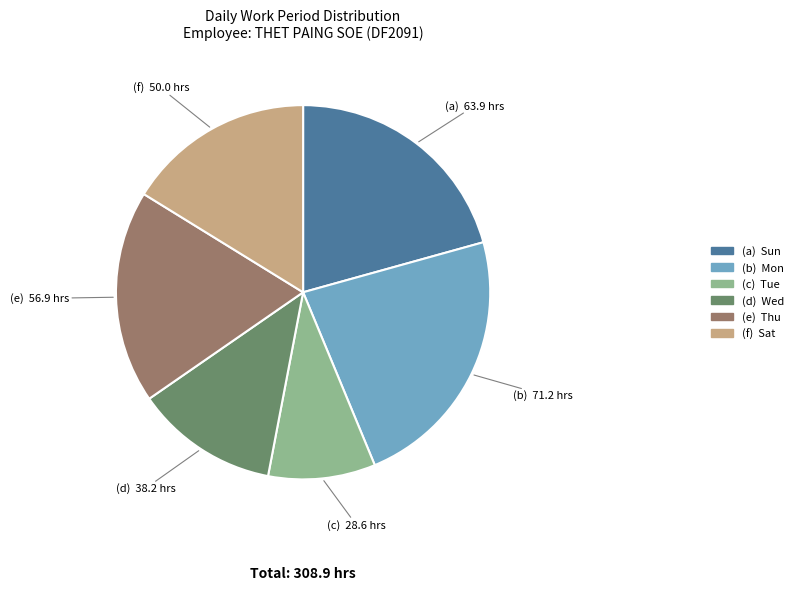

Is there any slice that represents more than half of the pie?

No